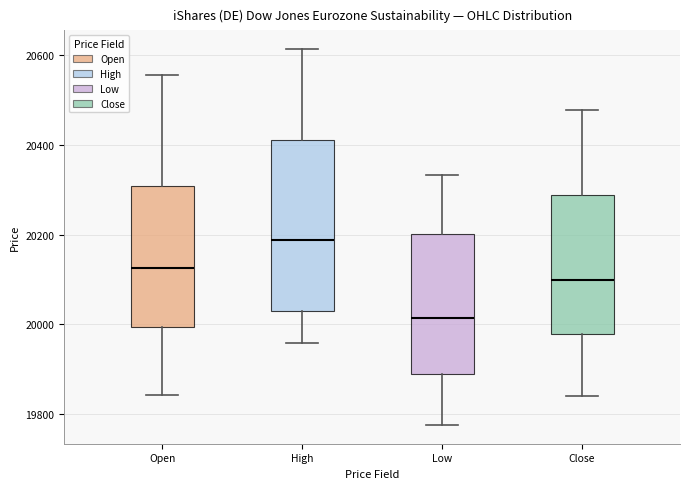

Which box's median line is the highest?

High